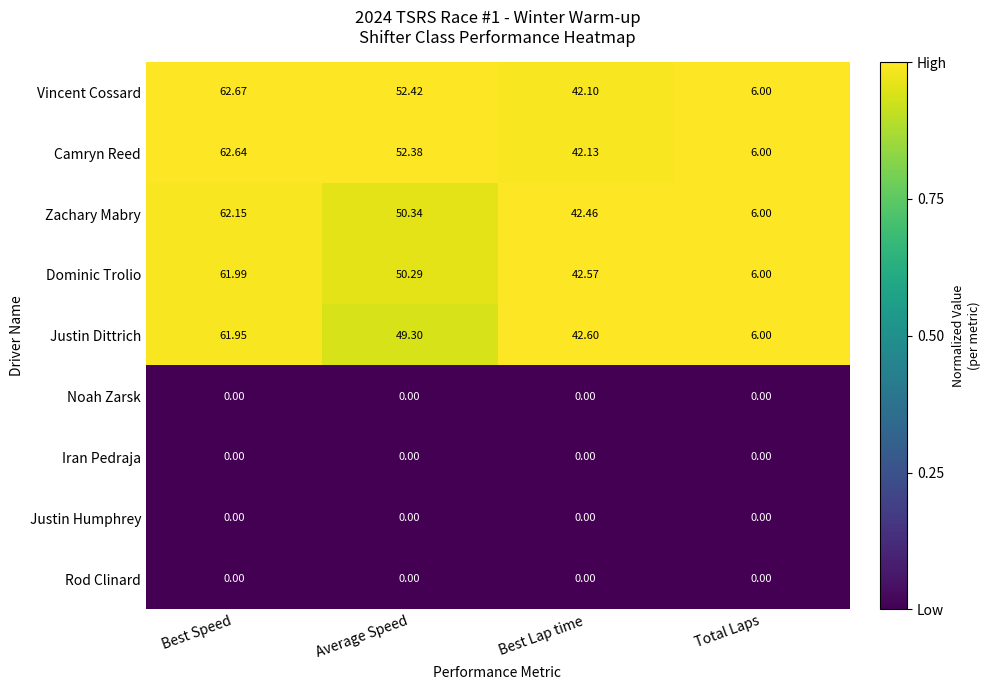

List the labels in order of Vincent Cossard value, largest first.

Best Speed, Average Speed, Best Lap time, Total Laps